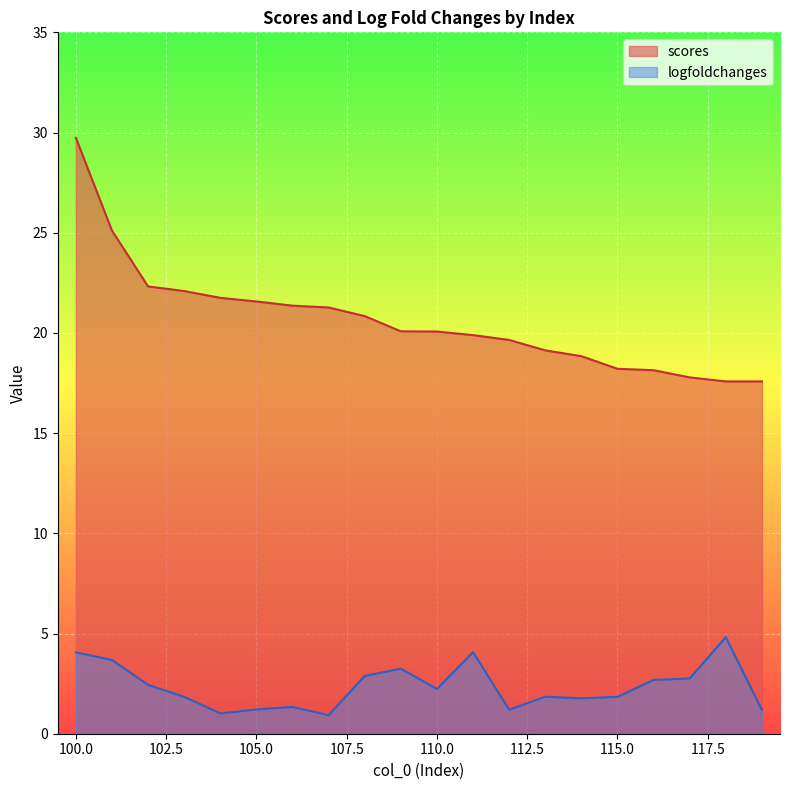

What is the sum of all scores values?

413.0